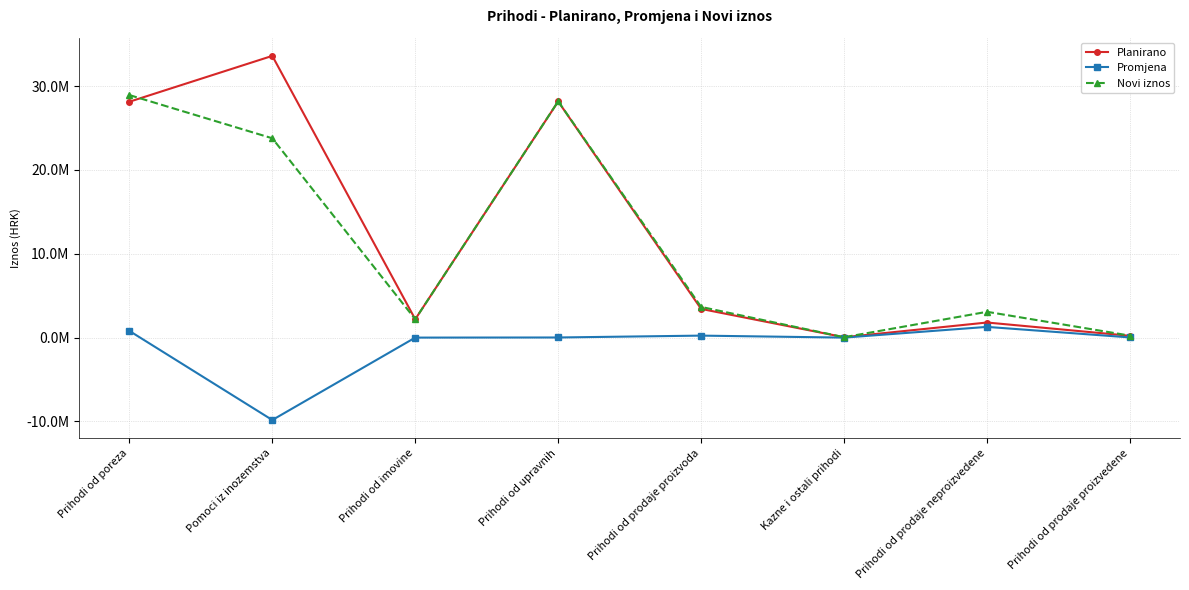

What is the sum of all Planirano values?

97585312.0